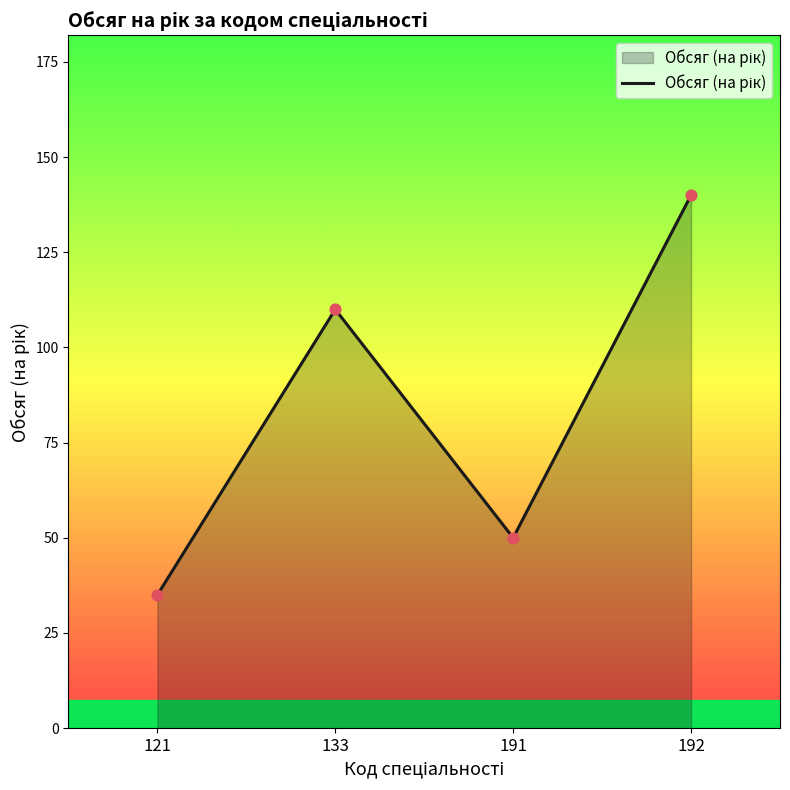

Between 121 and 192, which is larger?

192